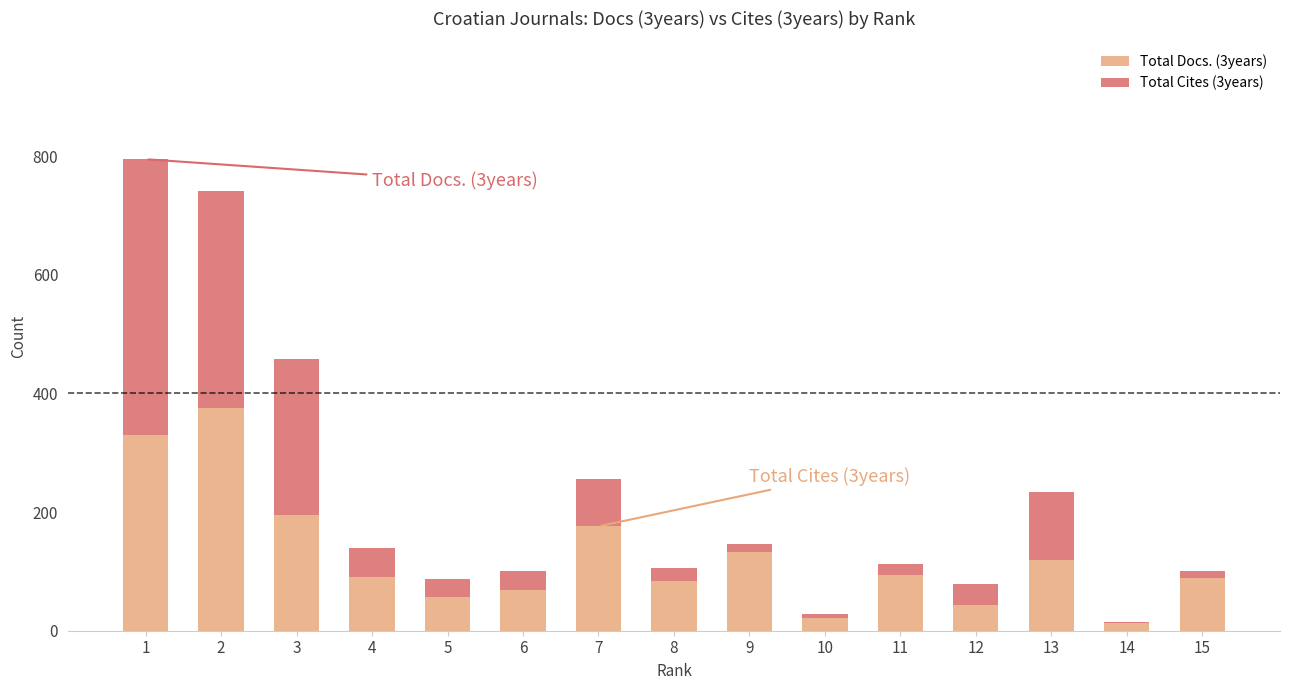

The value of Total Docs. (3years) at 15 is 89. True or false?

True